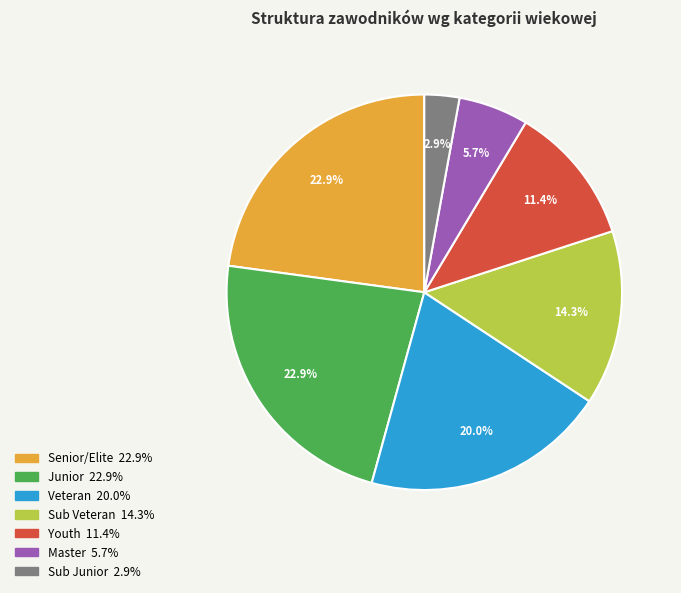

What is the smallest slice in the pie chart?

Sub Junior